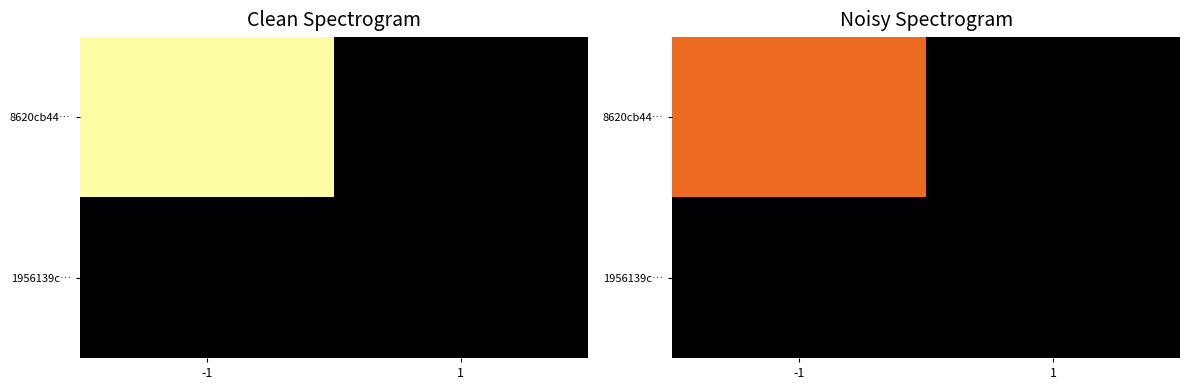

Is the value of 8620cb44… at -1 greater than the value of 1956139c… at -1?

Yes